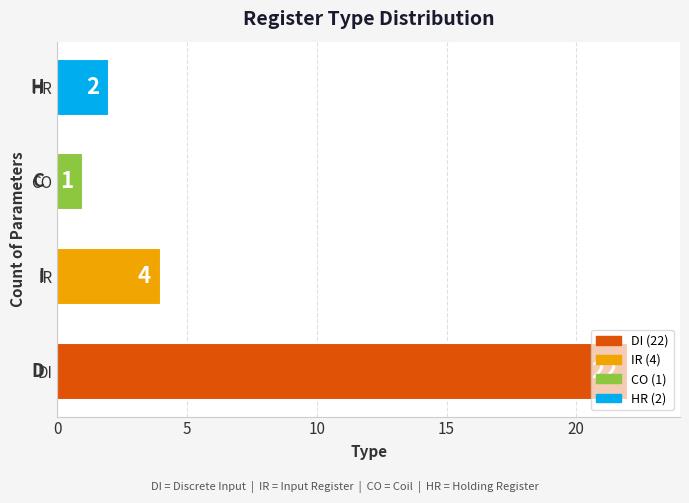

Rank the categories by value from highest to lowest.

DI, IR, HR, CO